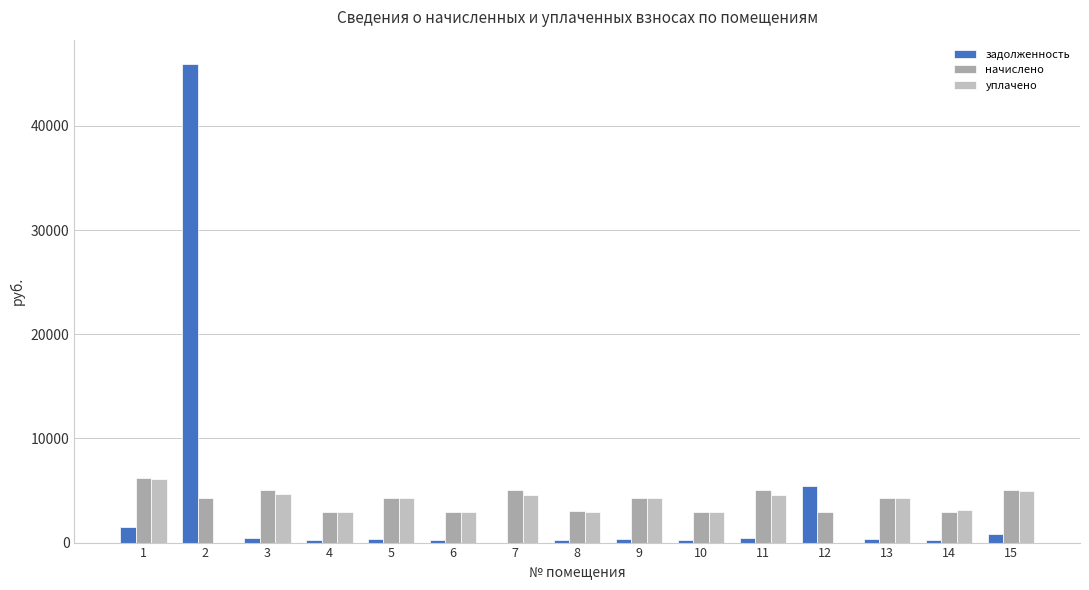

At how many categories does at least one series exceed 19620?

1